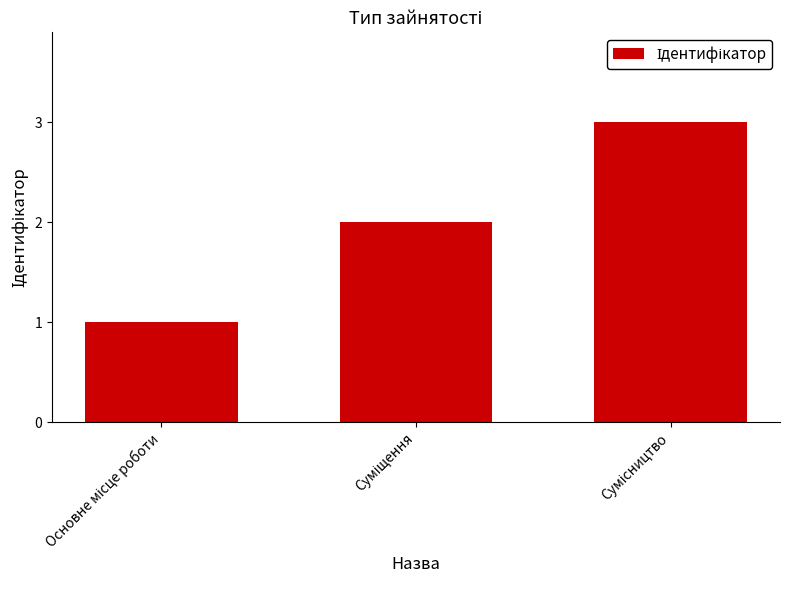

What is the smallest value displayed?

1